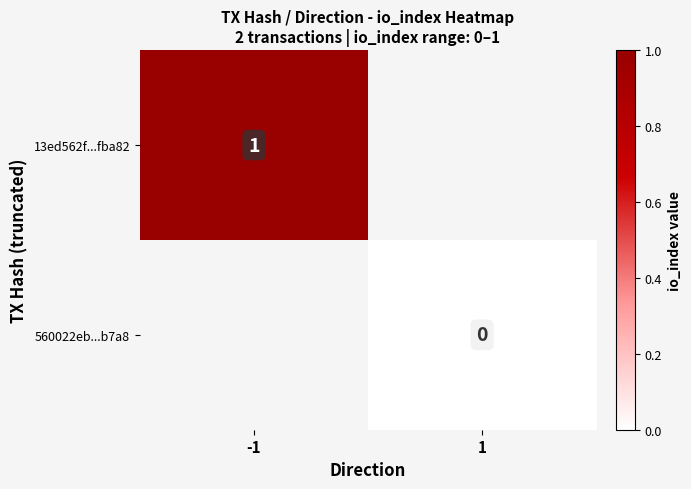

The 13ed562f...fba82 series shows 0 at -1. True or false?

False